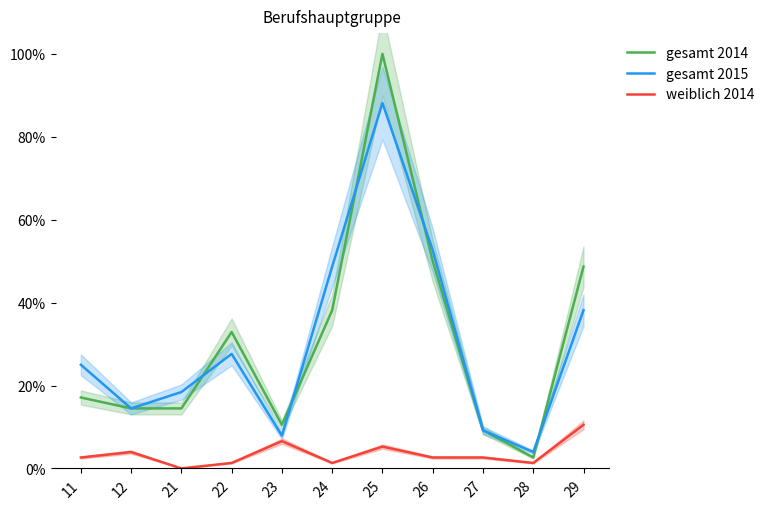

Which series has the largest total across all categories?

gesamt 2014